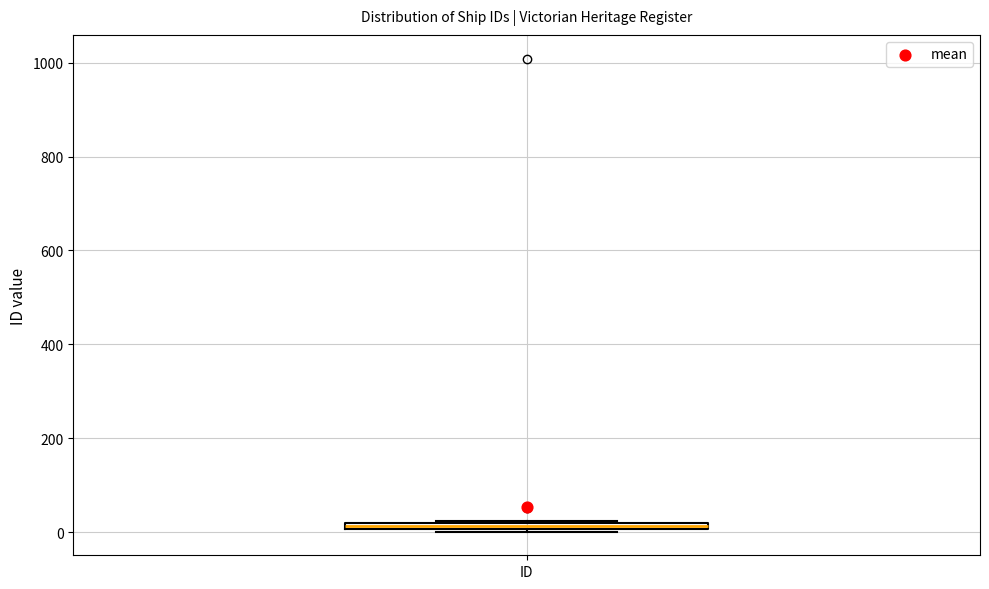

Where is the upper edge of the box for ID on the y-axis? The values are not printed on the chart, so give them approximately, as read against the axis.

20